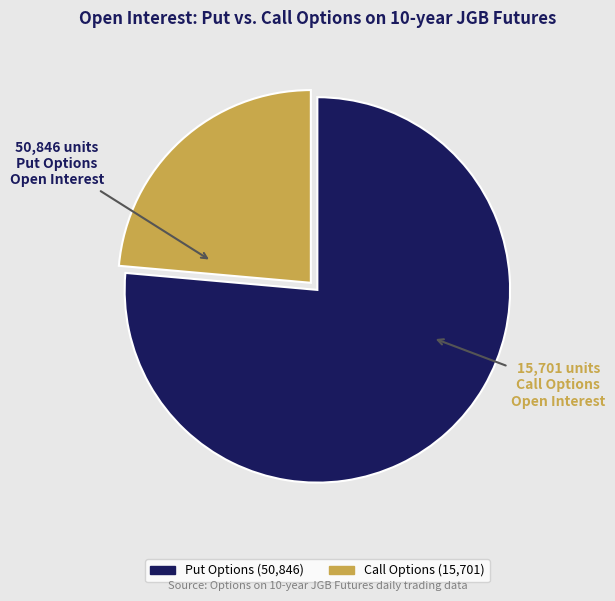

Is there a majority slice in this chart?

Yes